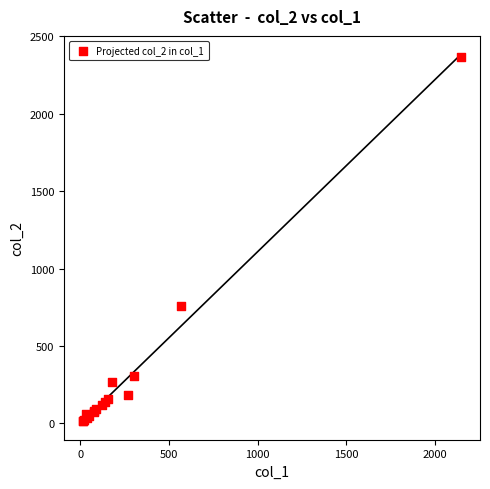

What Y value in the scatter plot is closest to 1191?

760.0